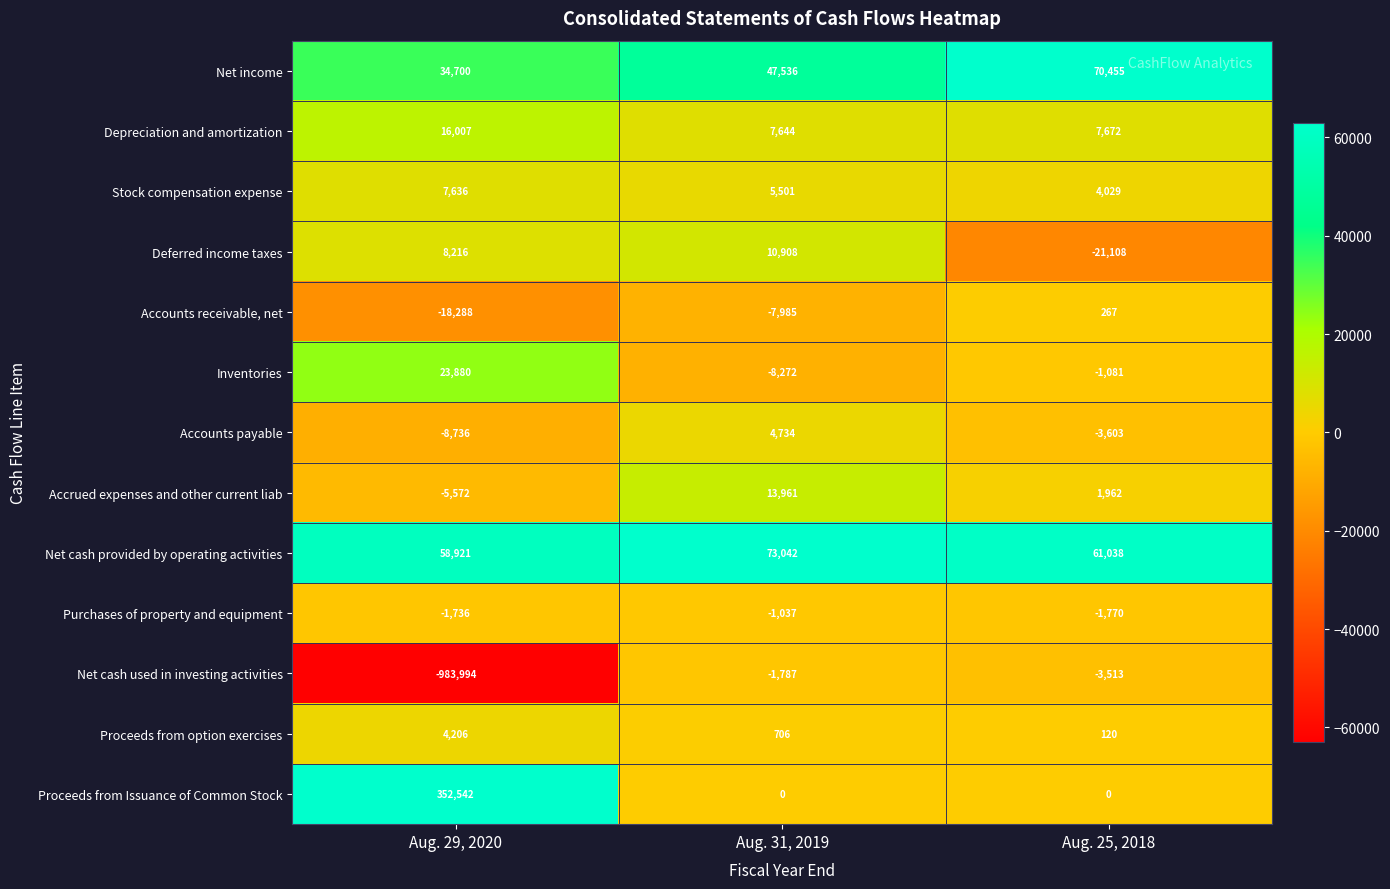

What is the total value across all series at Aug. 31, 2019?

144951